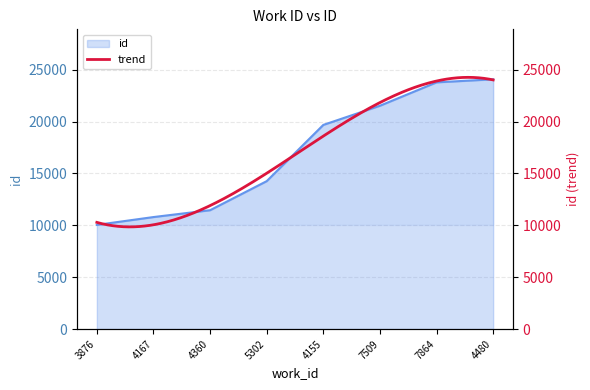

The chart shows a value of 24073 at 4480. True or false?

True